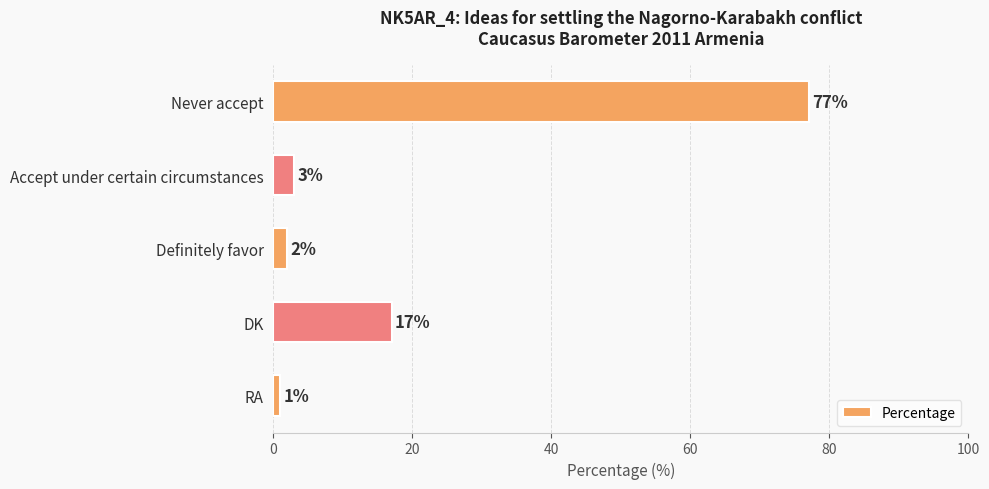

What is the difference between the maximum and minimum values?

76